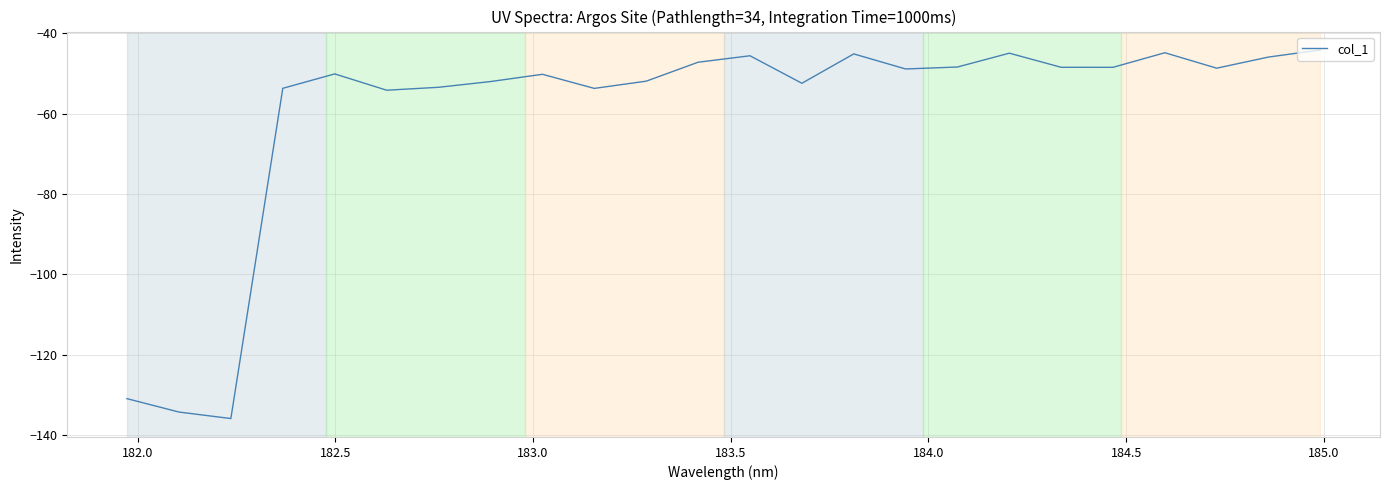

What is the difference between the maximum and minimum values?

91.7